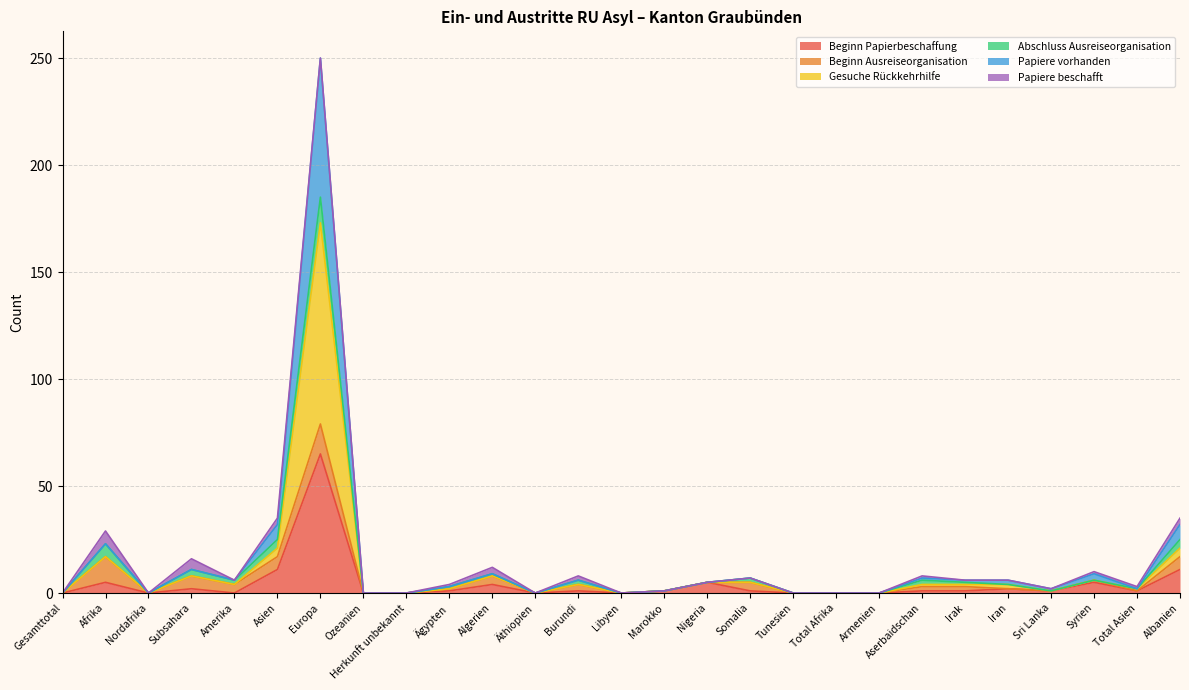

True or false: Beginn Papierbeschaffung and Papiere vorhanden cross at least once.

False